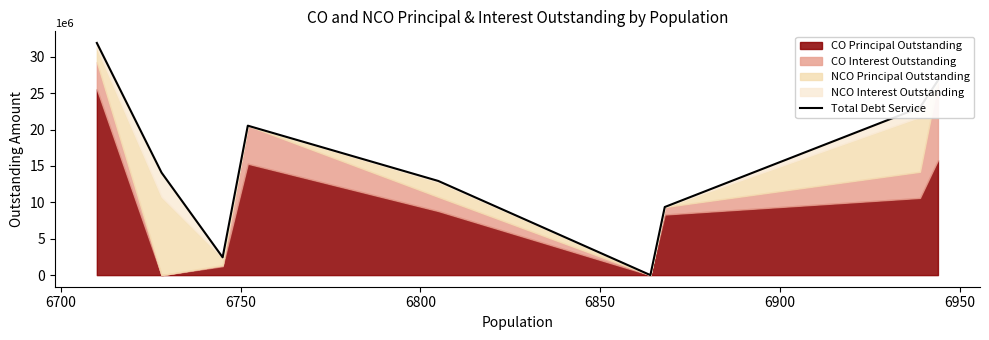

What is the value of the 2nd point from the left?

14080349.6